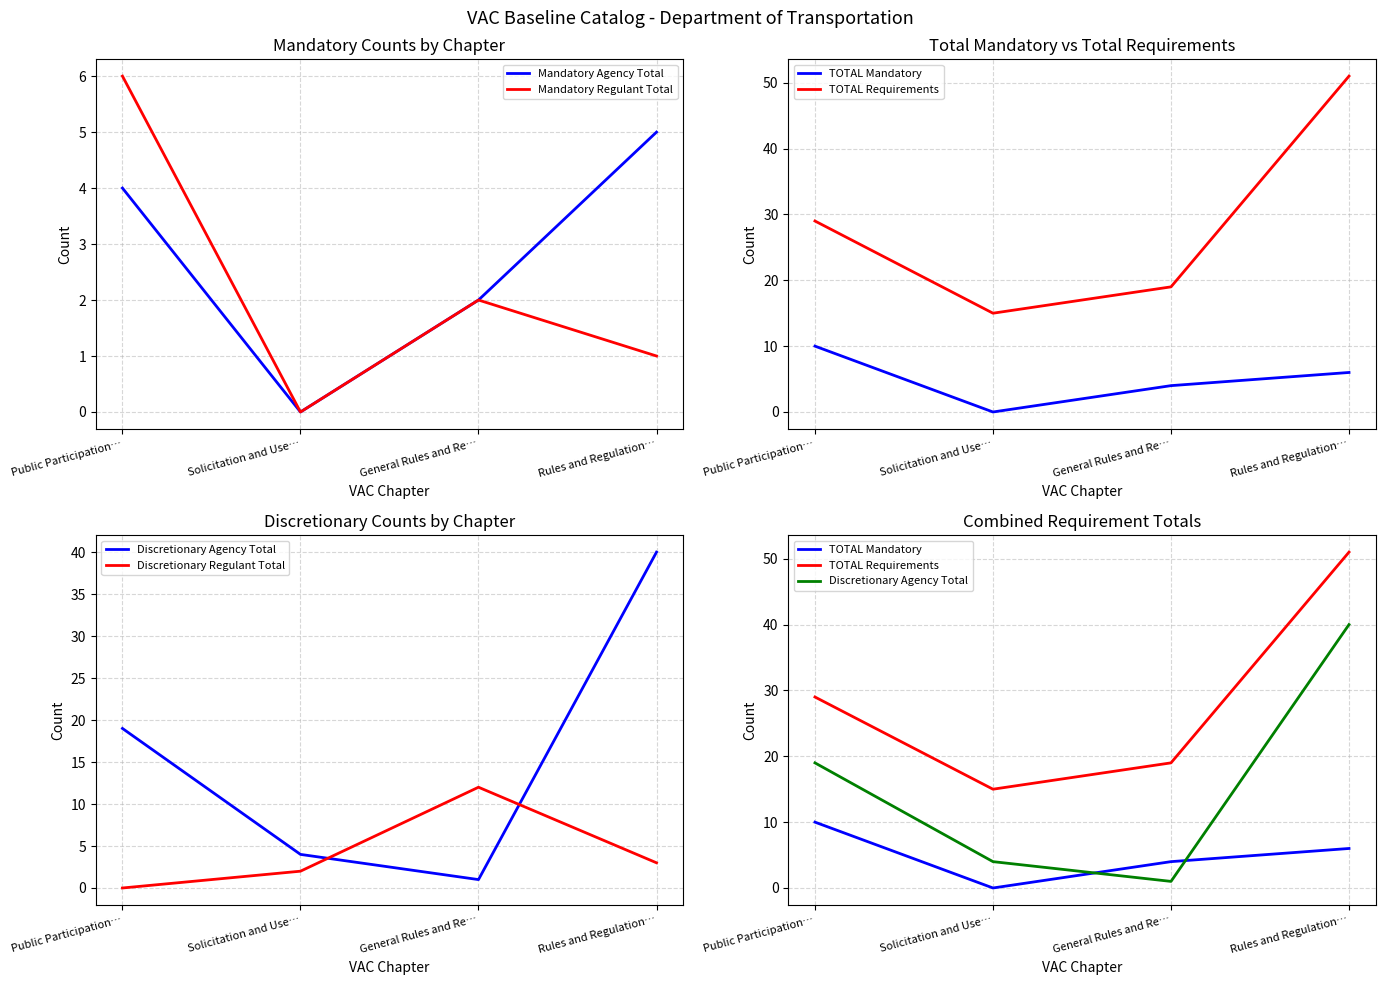

List the labels in order of TOTAL Requirements value, largest first.

Rules and Regulation…, Public Participation…, General Rules and Re…, Solicitation and Use…